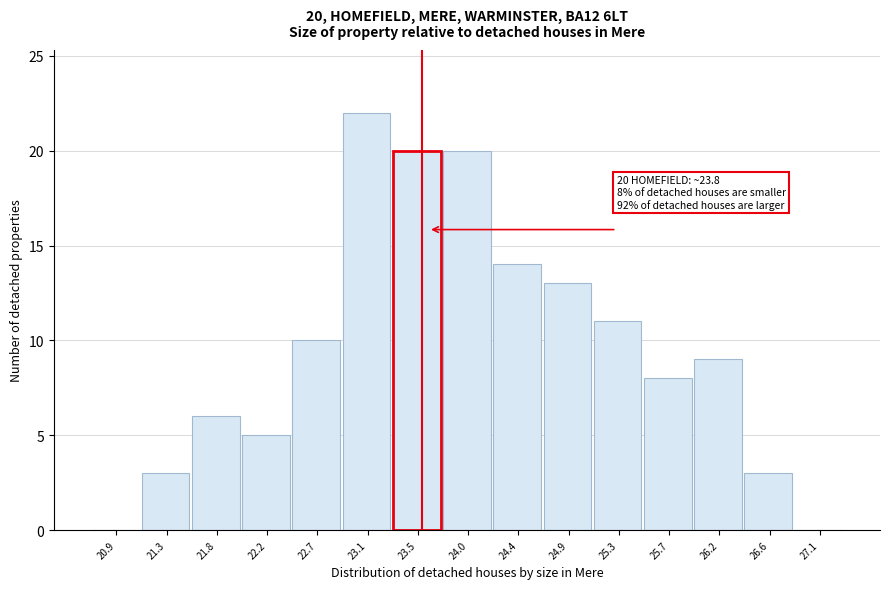

Reading left to right, extract all data points from this chart.

20.9=0	21.3=3	21.8=6	22.2=5	22.7=10	23.1=22	23.5=20	24.0=20	24.4=14	24.9=13	25.3=11	25.7=8	26.2=9	26.6=3	27.1=0